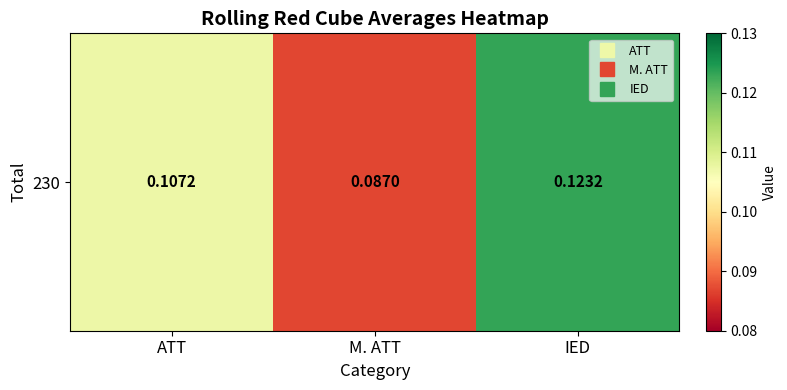

How many distinct data groups are displayed?

1